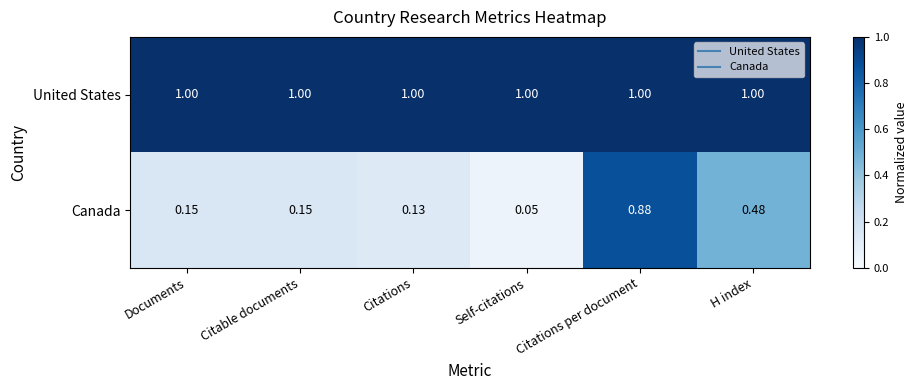

At which category does the chart reach its minimum across all series?

Self-citations